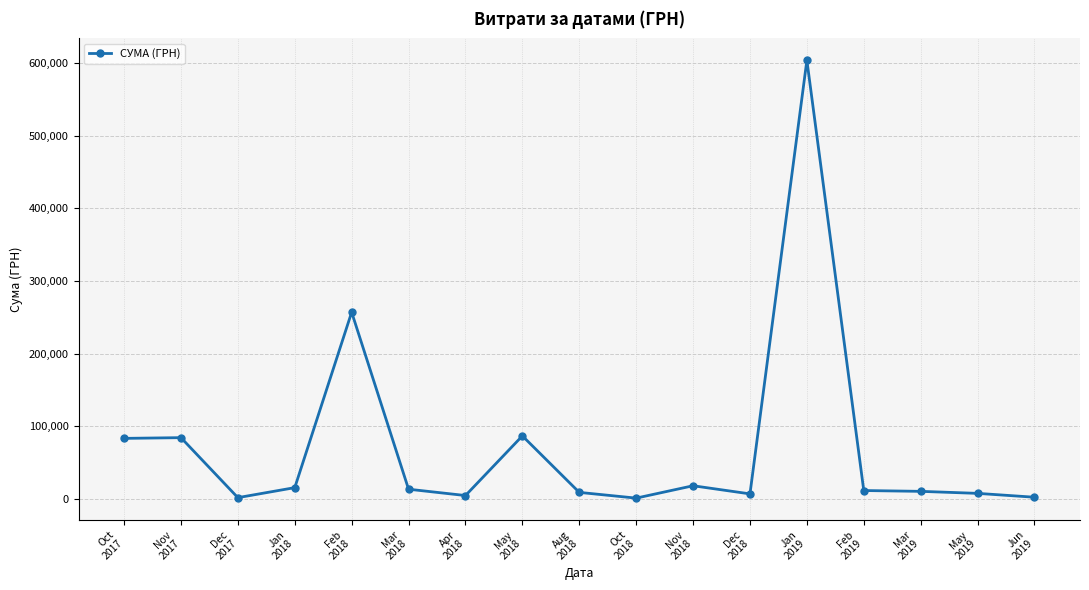

What is the ratio of the value at Oct
2018 to the value at Feb
2019?

0.1